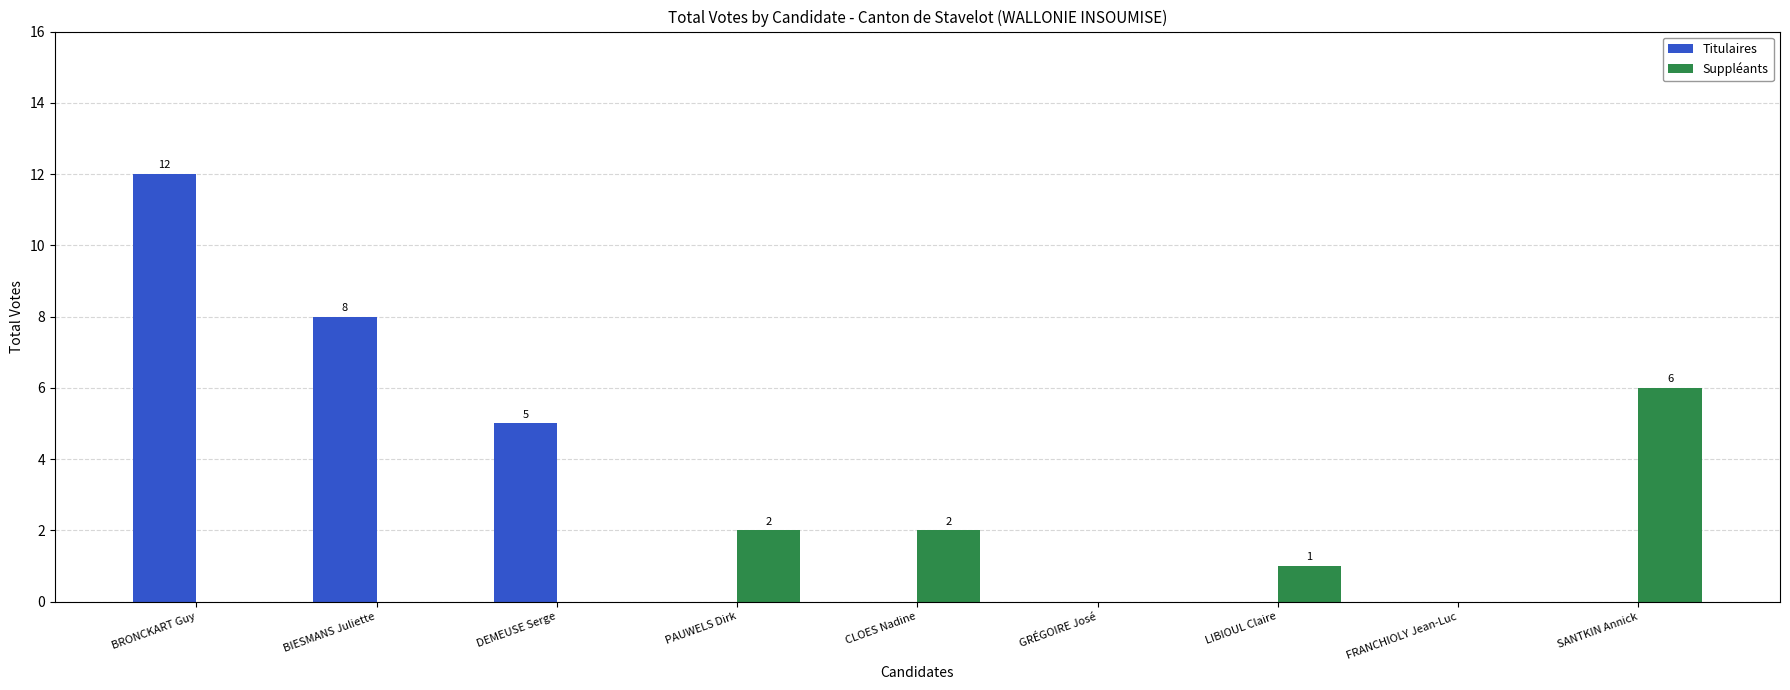

What is the highest value of the Titulaires series?

12